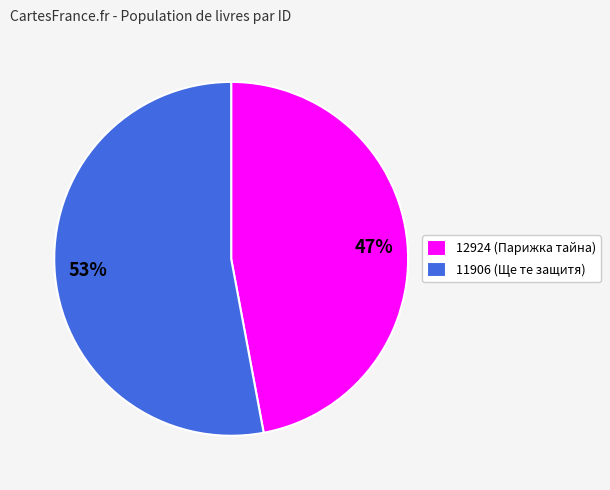

Rank the categories by value from highest to lowest.

11906, 12924